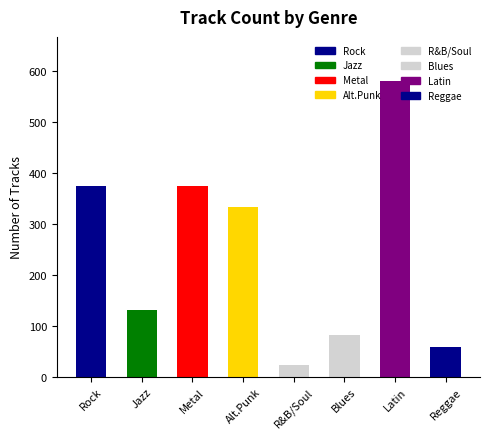

Which label corresponds to the smallest value in the chart?

R&B/Soul